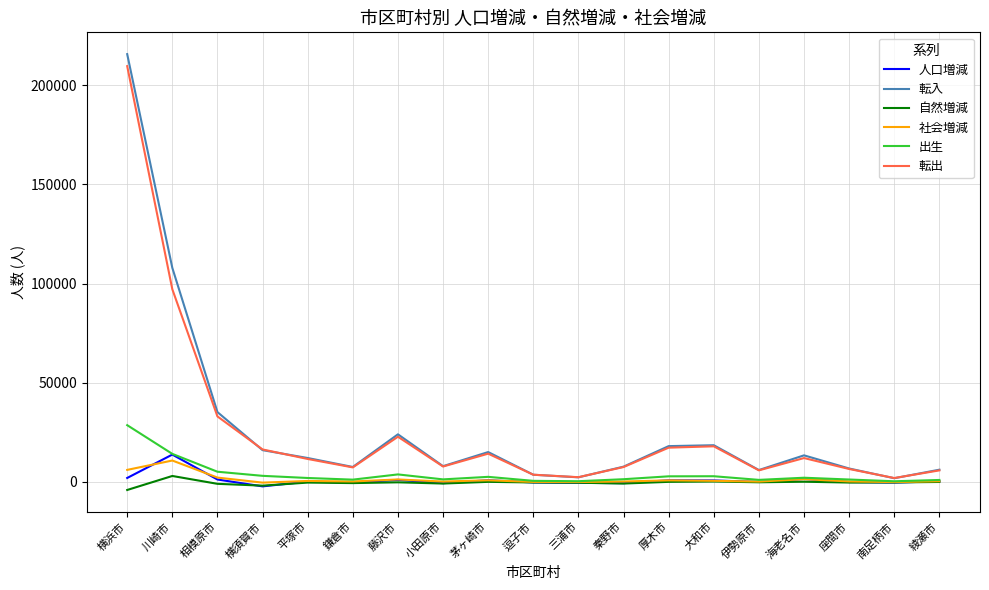

True or false: 出生 has a value of 9259 at 横浜市.

False